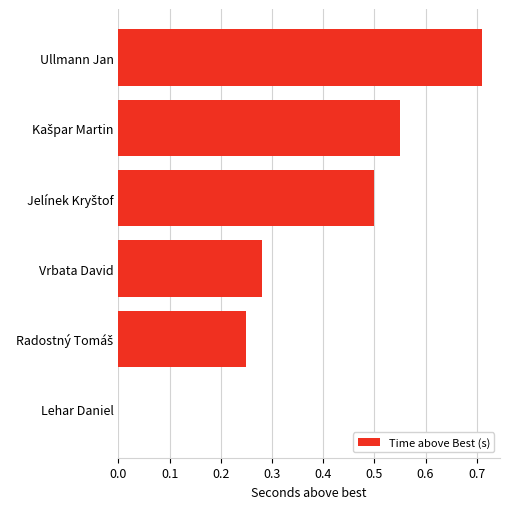

Which has a higher value, Vrbata David or Lehar Daniel?

Vrbata David